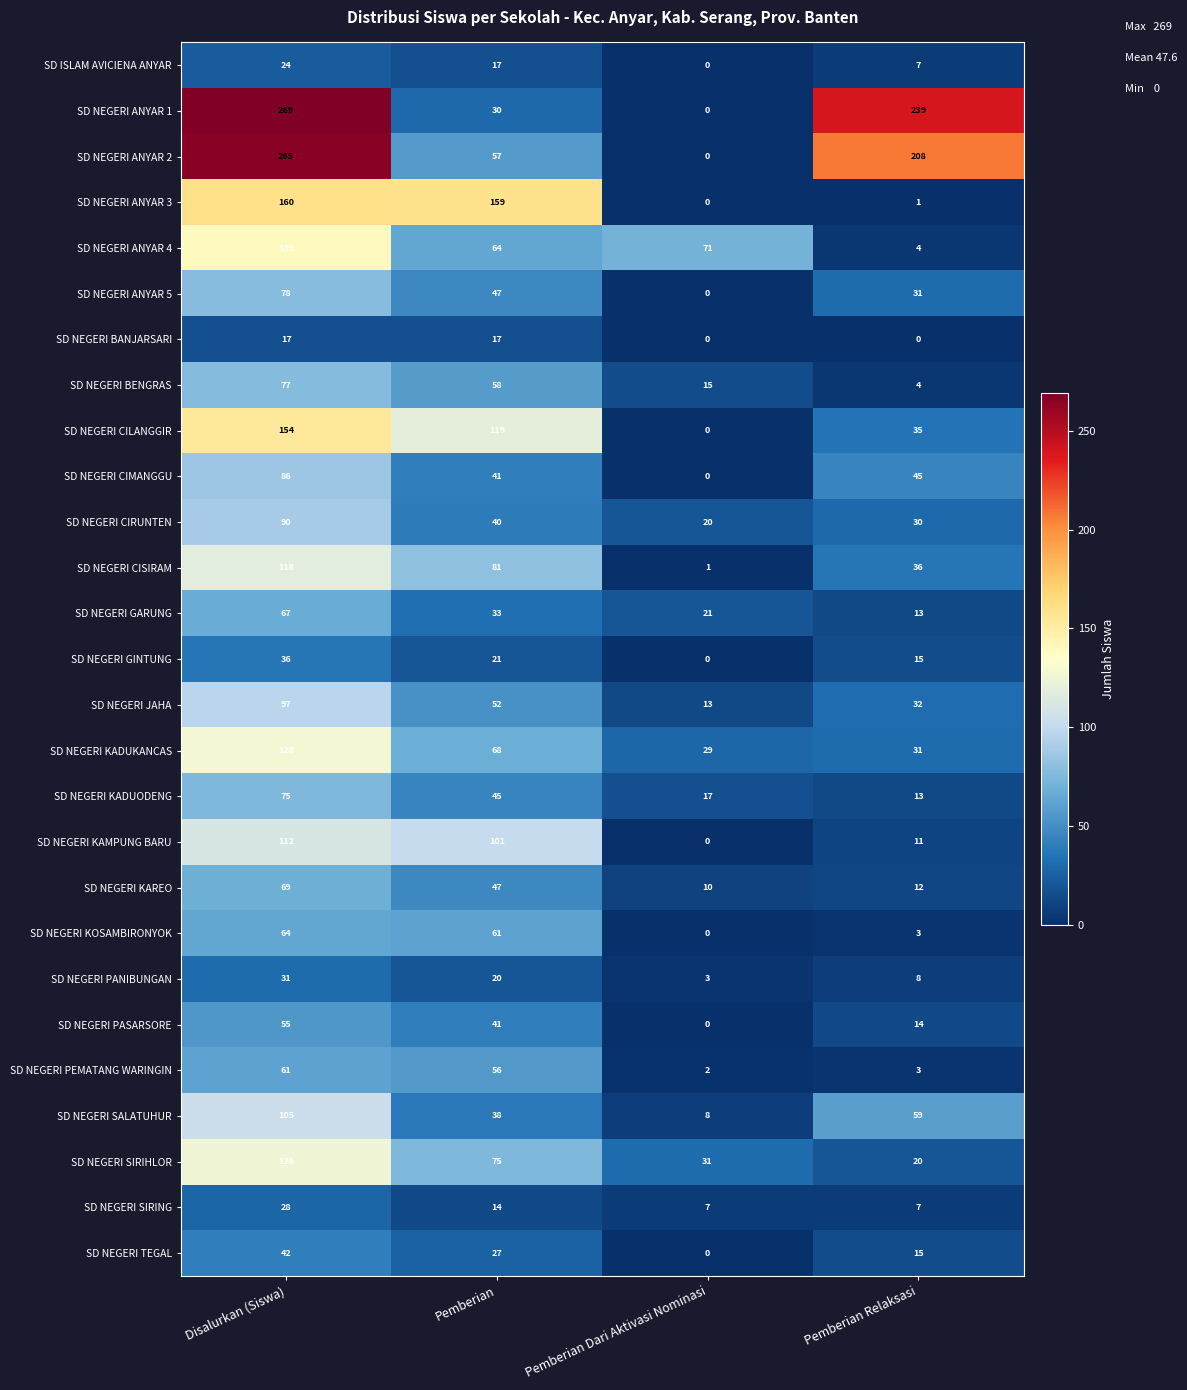

What is the difference between the highest and lowest values at Pemberian Relaksasi?

239